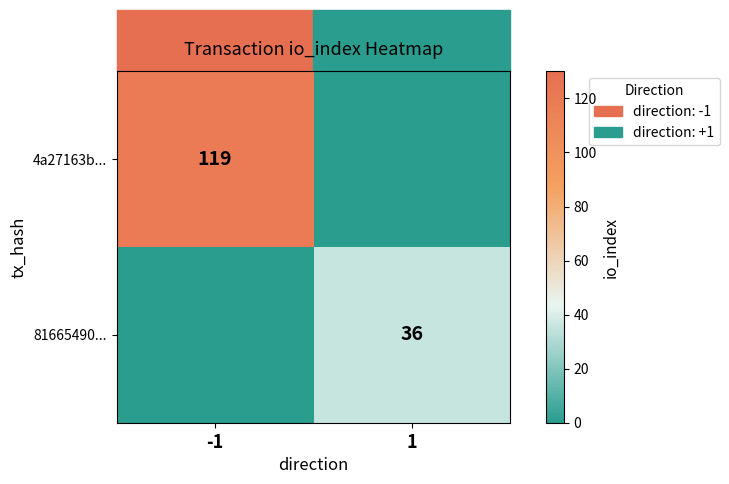

The value of 4a27163b... at -1 is 119. True or false?

True